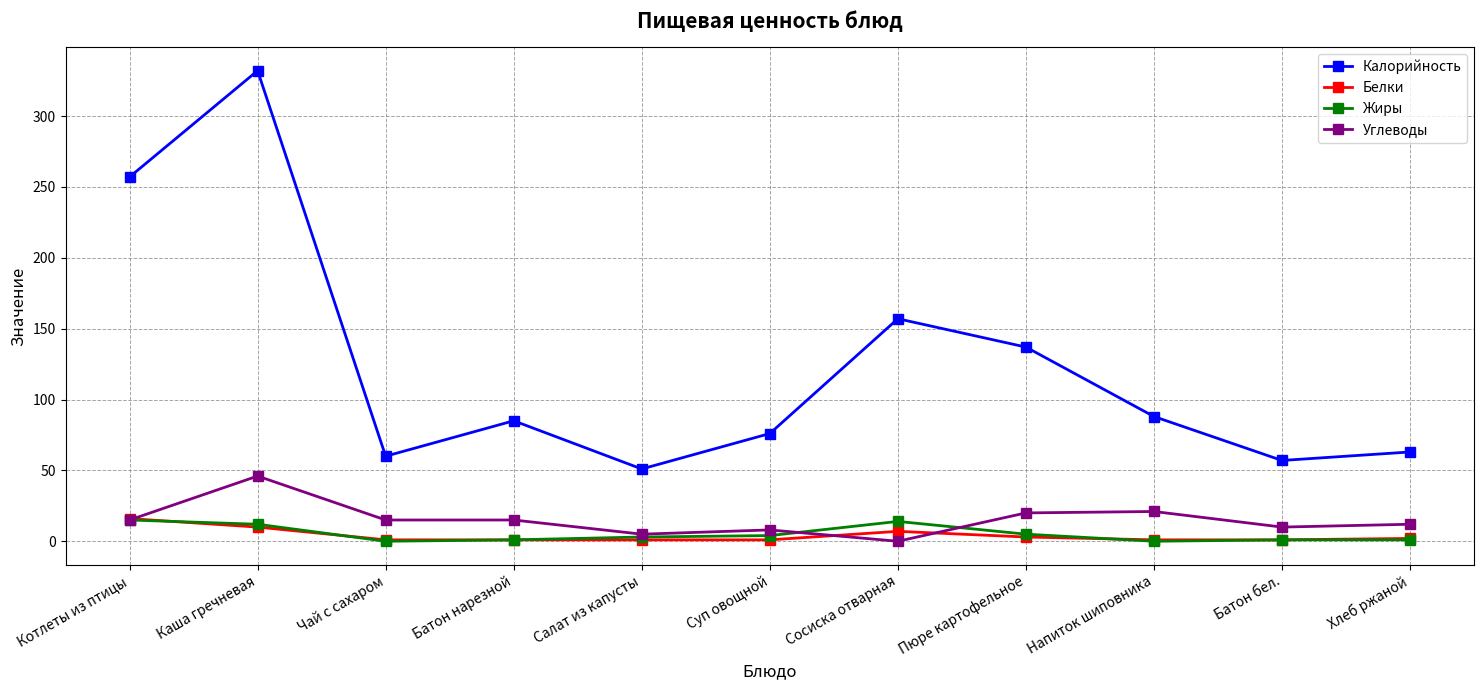

True or false: Жиры has more than 0 points higher than both neighbors.

True